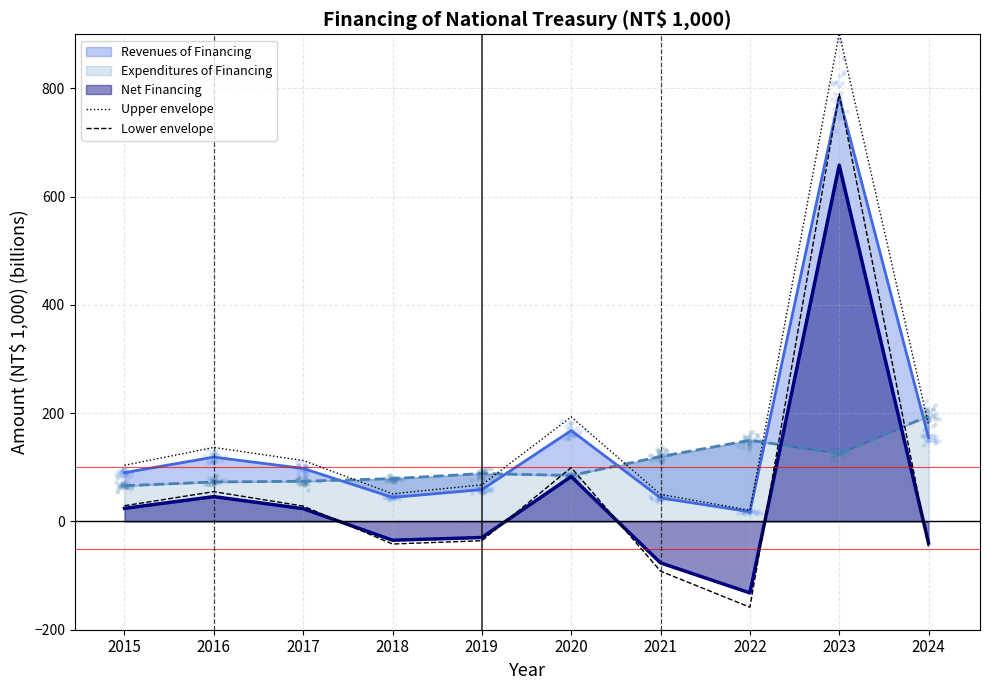

At which category is the sum across all series the highest?

2023